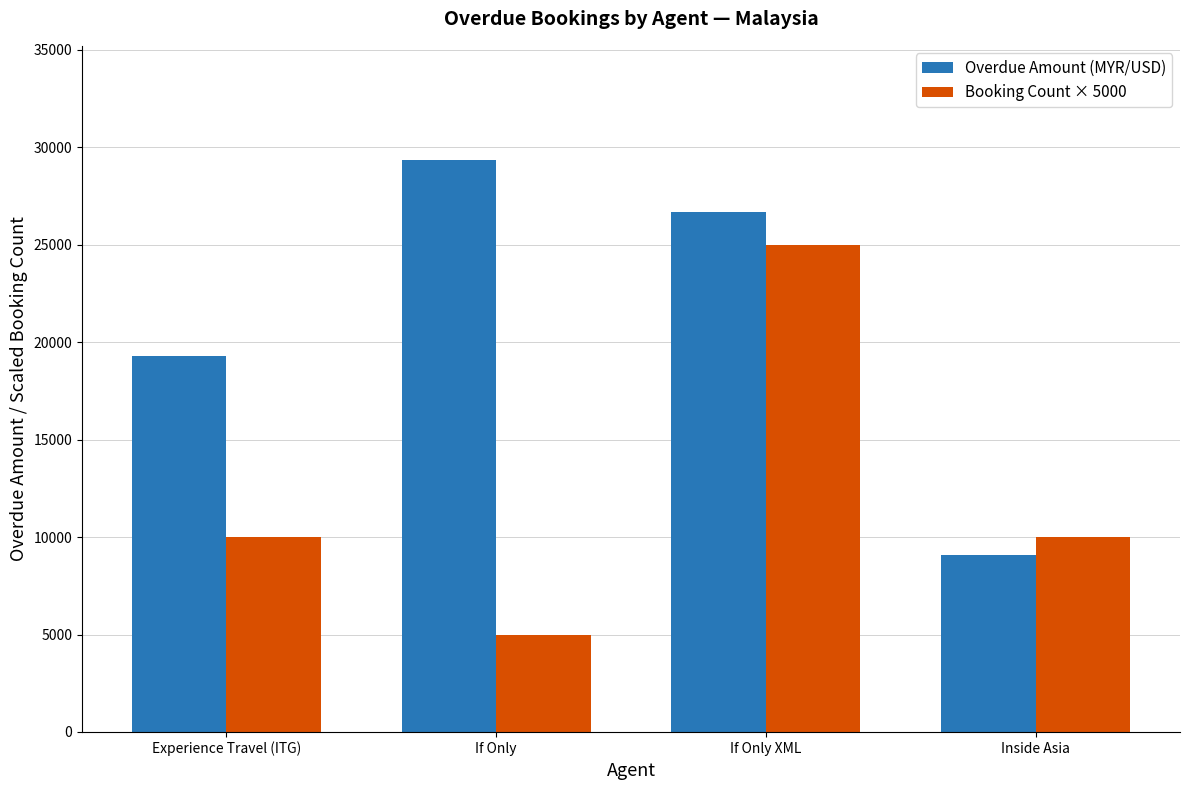

Reading left to right, transcribe all the data shown in this chart.

Overdue Amount (MYR/USD): 19279.0	29334.0	26665.9	9061.0
Booking Count × 5000: 10000.0	5000.0	25000.0	10000.0